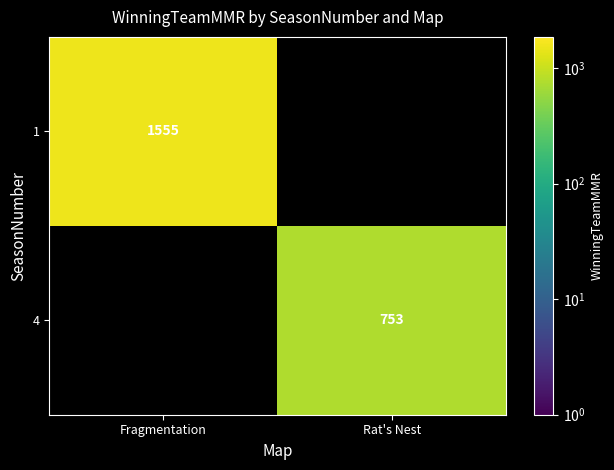

Is the value of 1 at Fragmentation greater than the value of 4 at Rat's Nest?

Yes